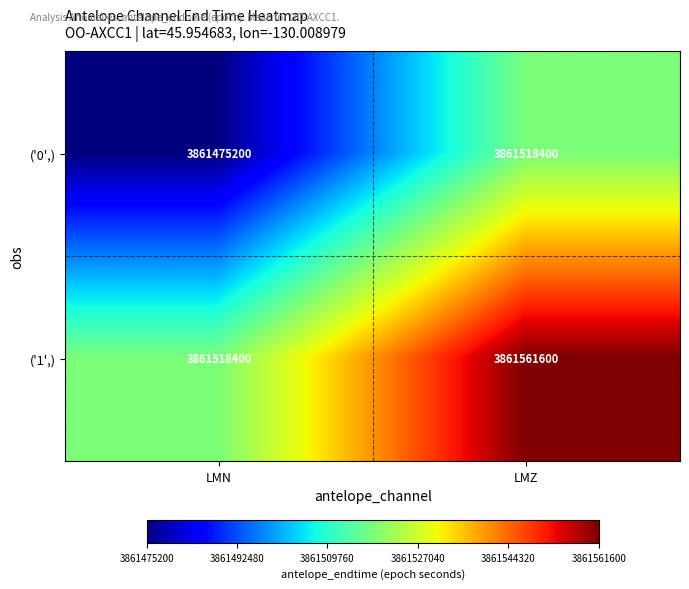

Count the number of data series in this chart.

2